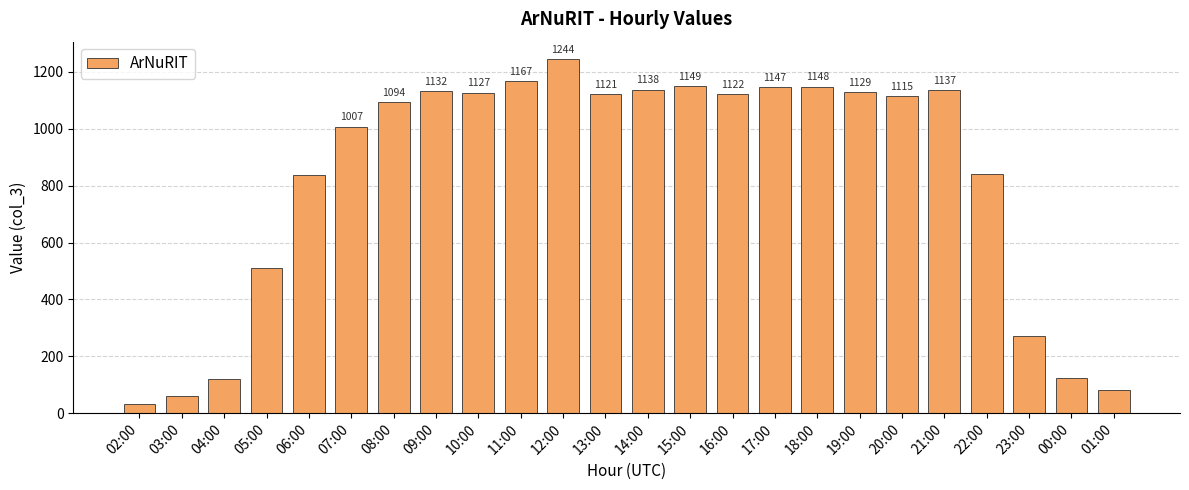

Which has a higher value, 16:00 or 02:00?

16:00